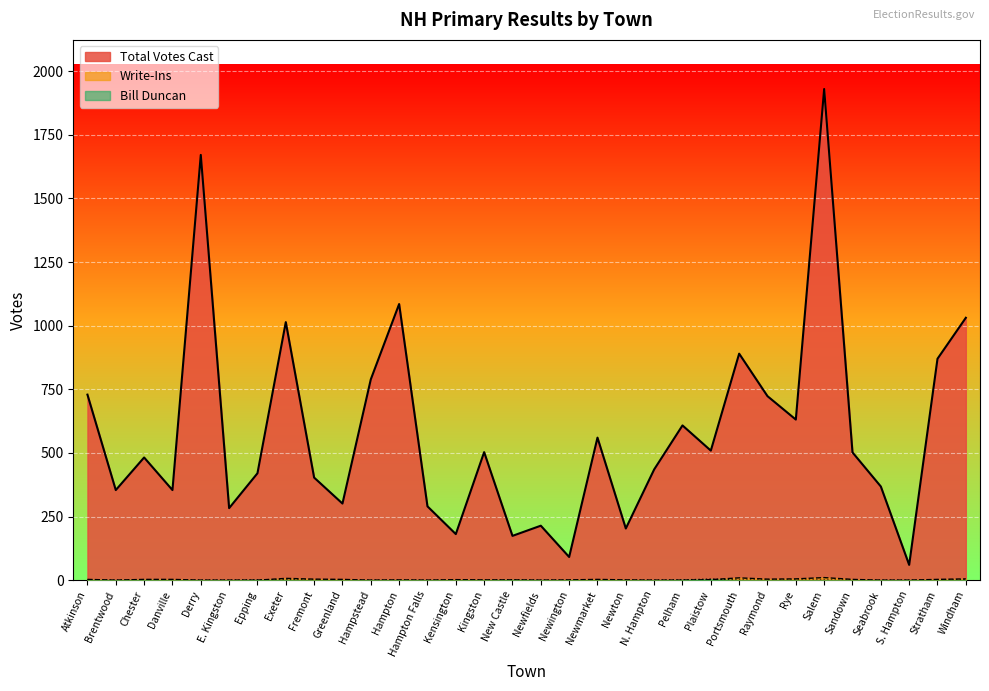

True or false: Write-Ins and Total Votes Cast cross at least once.

False